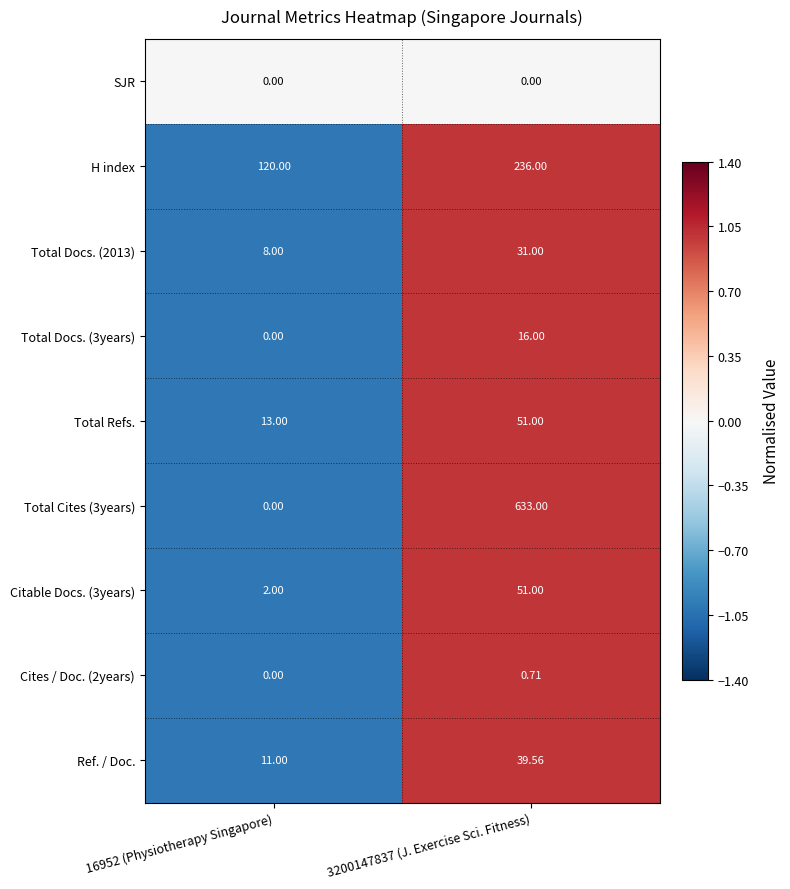

Is the value of Total Docs. (3years) at 3200147837 (J. Exercise Sci. Fitness) greater than the value of Total Cites (3years) at 3200147837 (J. Exercise Sci. Fitness)?

No